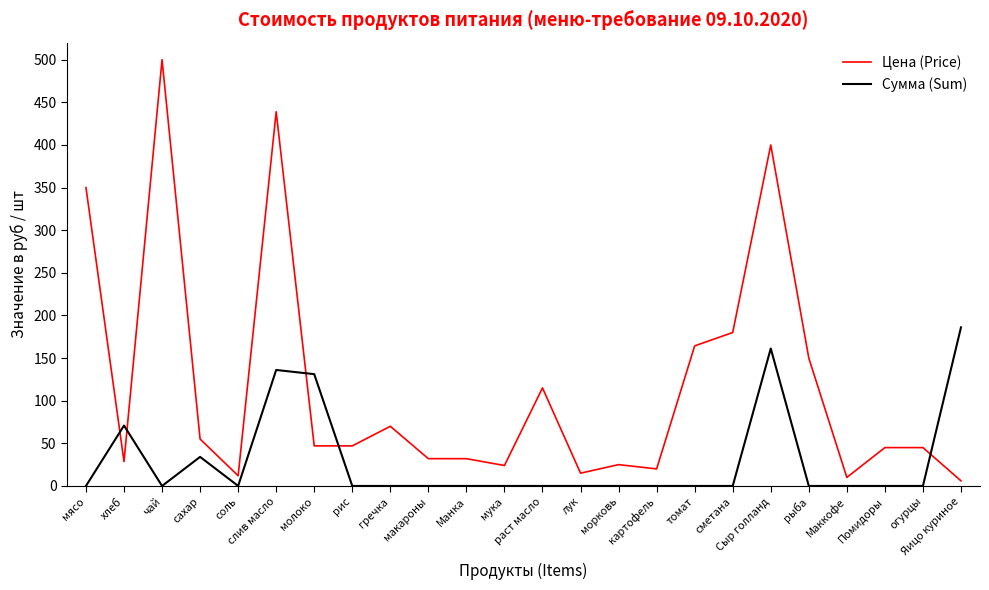

After their last crossing, which series has the higher values: Цена (Price) or Сумма (Sum)?

Сумма (Sum)